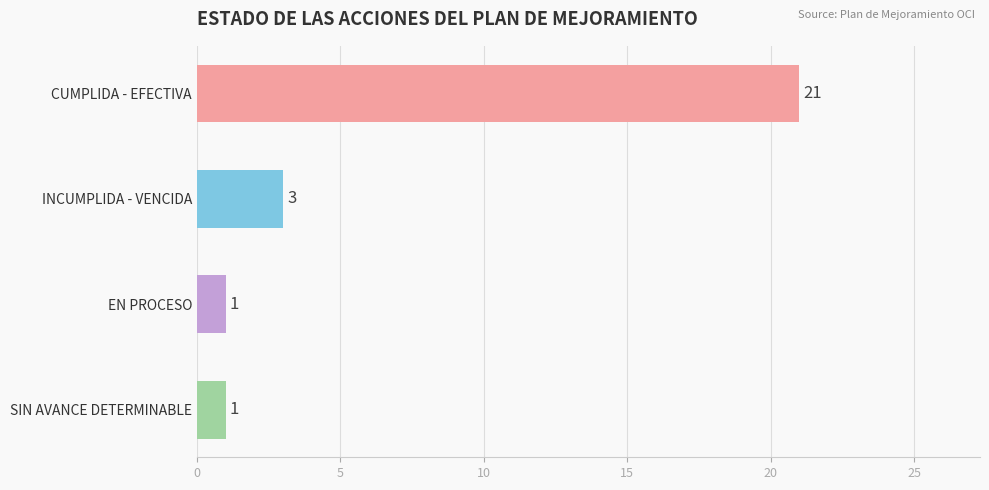

At which category is the sum across all series the highest?

CUMPLIDA - EFECTIVA